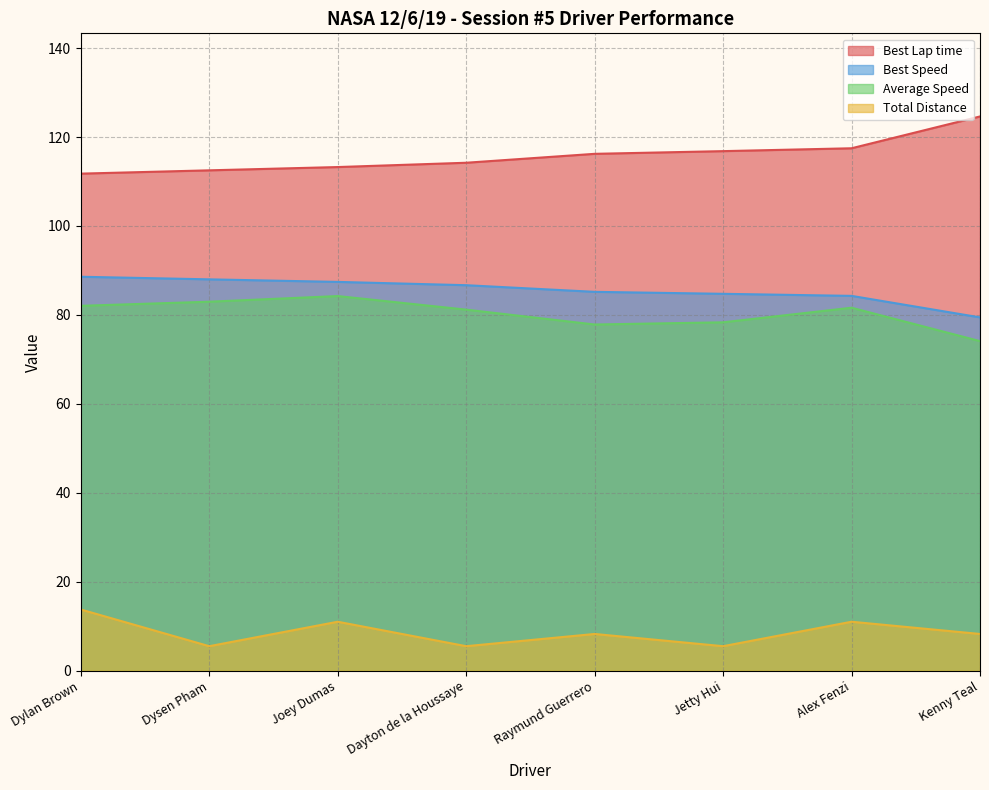

What is the value of the Average Speed point at the 5th from the left?

77.8